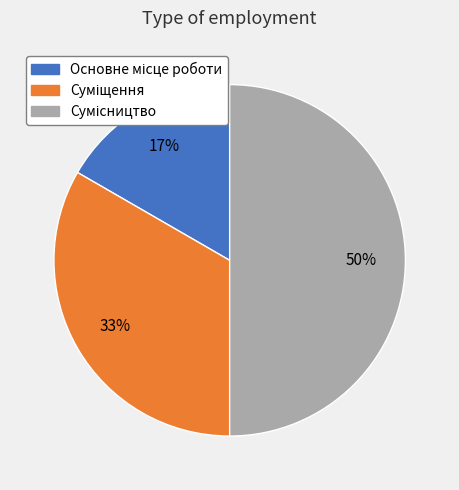

To the nearest percent, what is the difference between the largest and smallest slice percentages?

33%